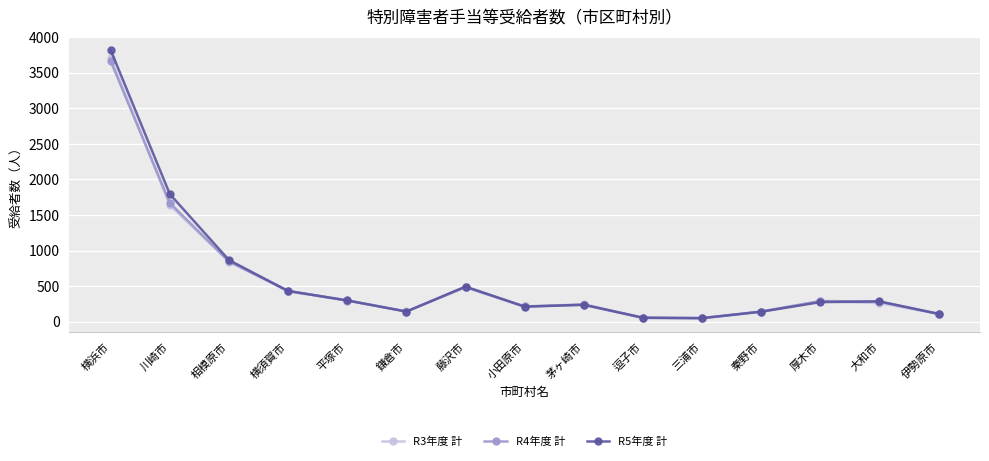

What is the difference between the R4年度 計 values at 藤沢市 and 川崎市?

1181